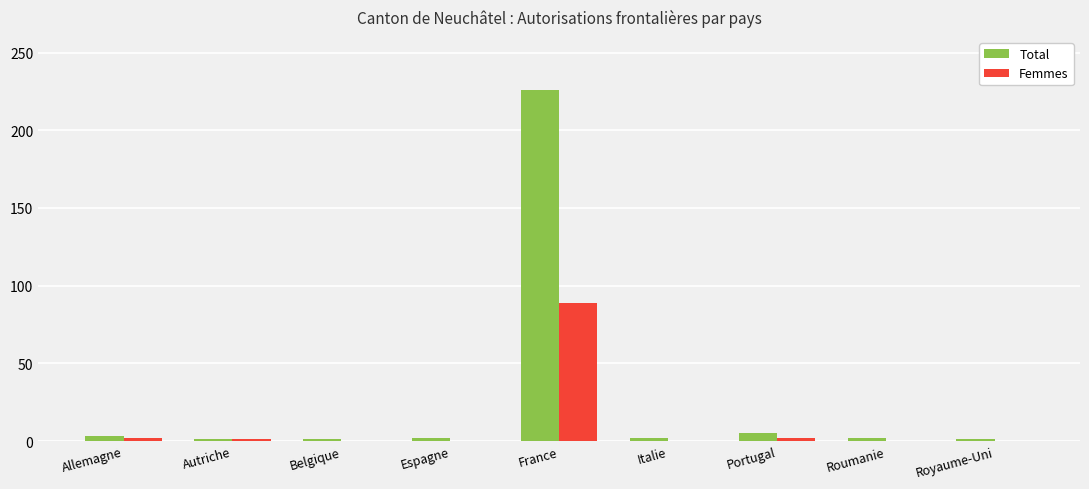

Is it true that Femmes equals 0 at Roumanie?

True